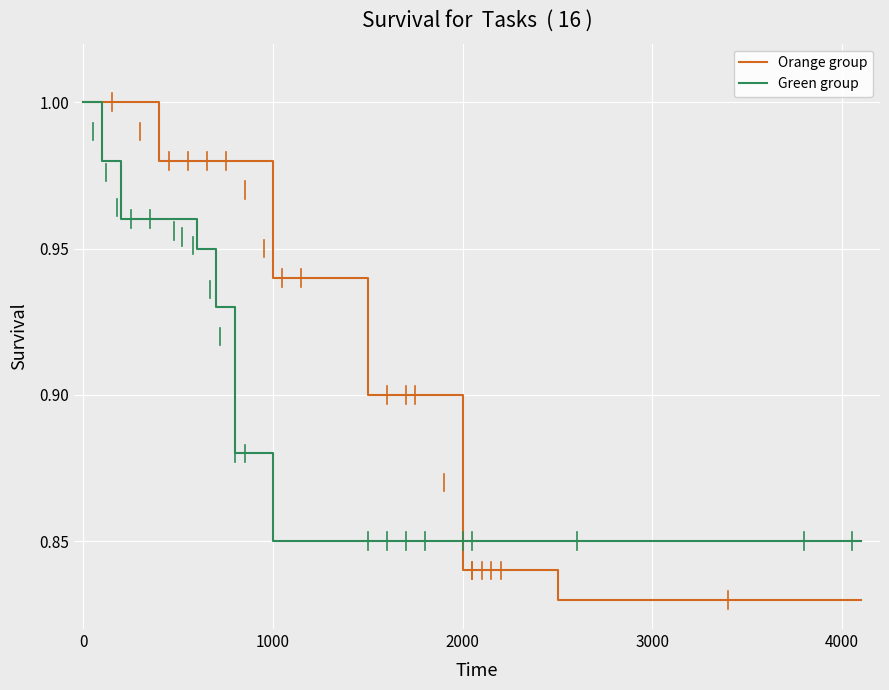

True or false: Orange group has a value of 1.4 at 1000.

False